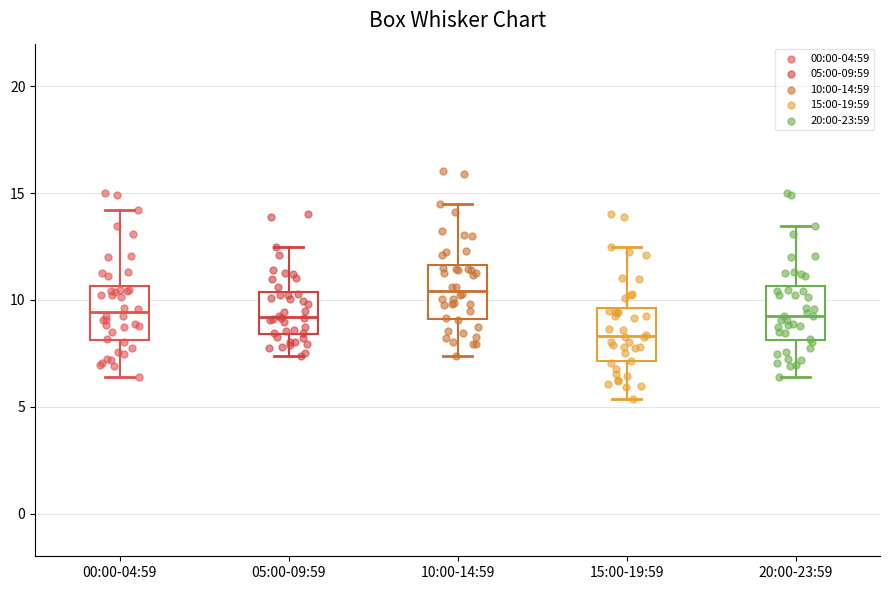

Reading left to right, transcribe this box plot: for each box, give where its median line is, the range the box spans, and where its two whiskers end, as read against the y-axis. The values are not printed on the chart, so give them approximately, as read against the axis.

00:00-04:59: median 9.5, box 8.0 to 10.5, whiskers 6.5 to 14.0
05:00-09:59: median 9.0, box 8.5 to 10.5, whiskers 7.5 to 12.5
10:00-14:59: median 10.5, box 9.0 to 11.5, whiskers 7.5 to 14.5
15:00-19:59: median 8.5, box 7.0 to 9.5, whiskers 5.5 to 12.5
20:00-23:59: median 9.5, box 8.0 to 10.5, whiskers 6.5 to 13.5